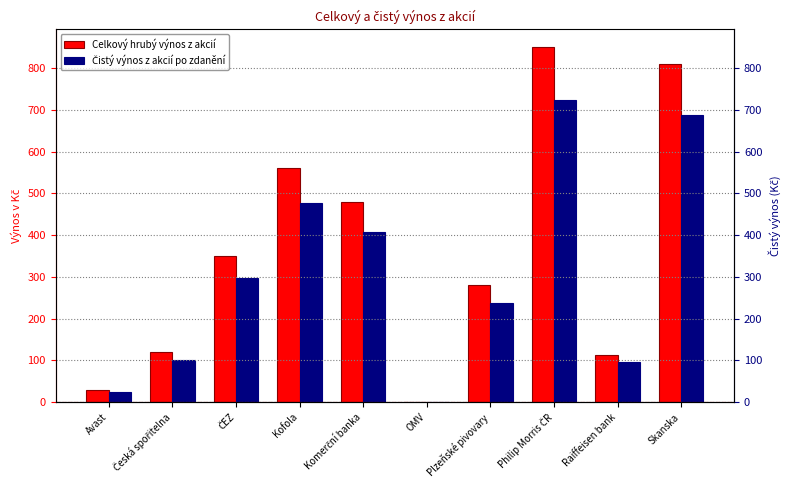

What is the average value of the Celkový hrubý výnos z akcií series?

359.3